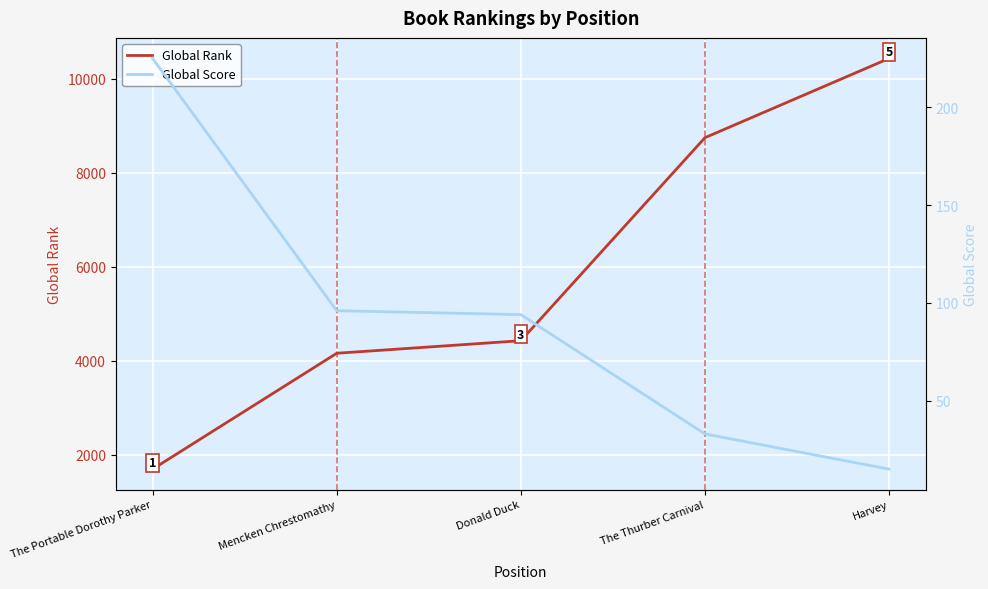

The value of Global Score at The Portable Dorothy Parker is 225. True or false?

True